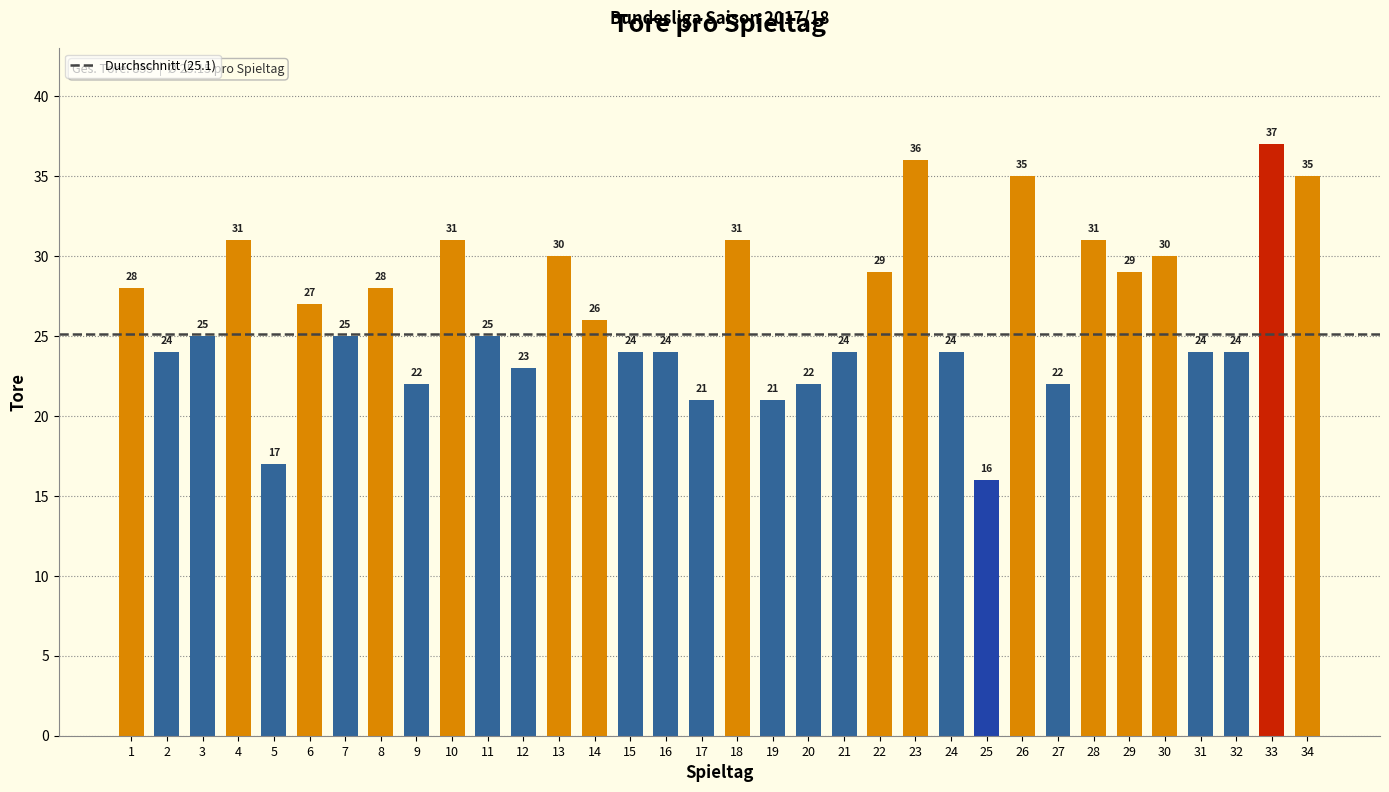

What is the difference between the maximum and minimum values?

21